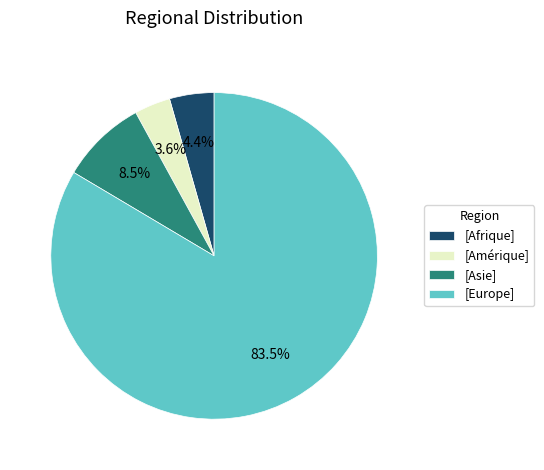

Rank the categories by value from lowest to highest.

[Amérique], [Afrique], [Asie], [Europe]